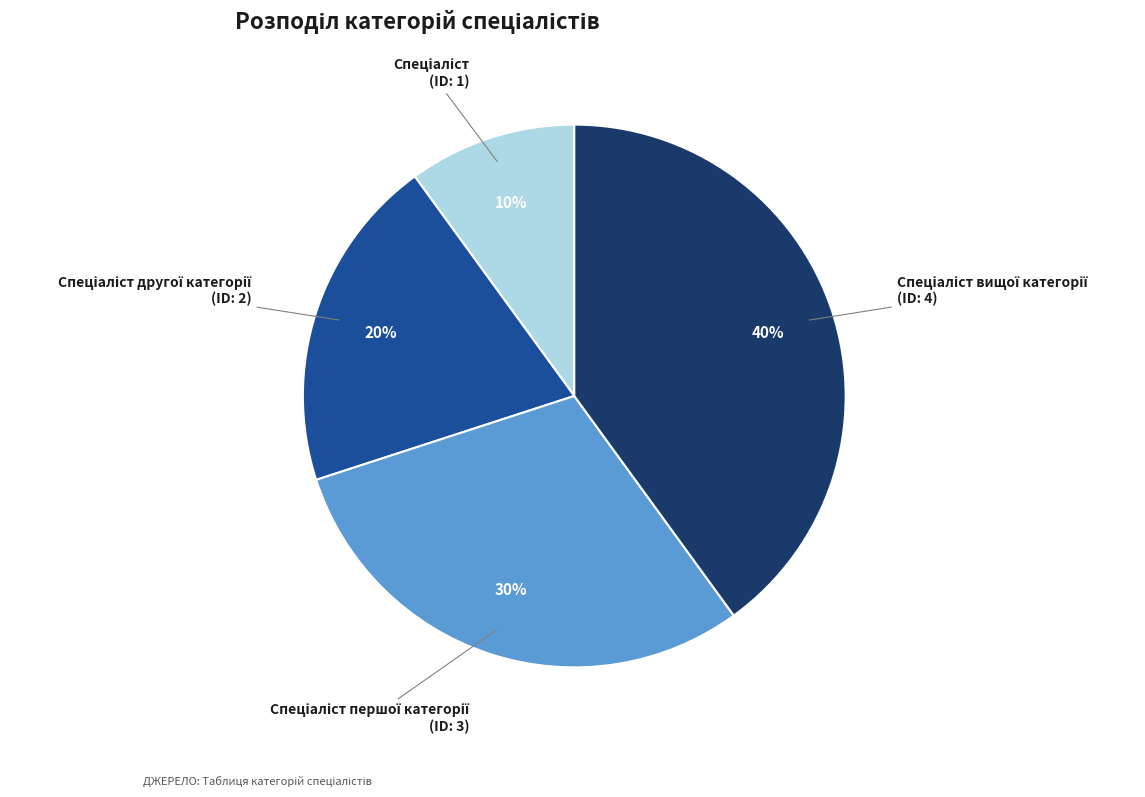

To the nearest percent, what is the average slice percentage?

25%